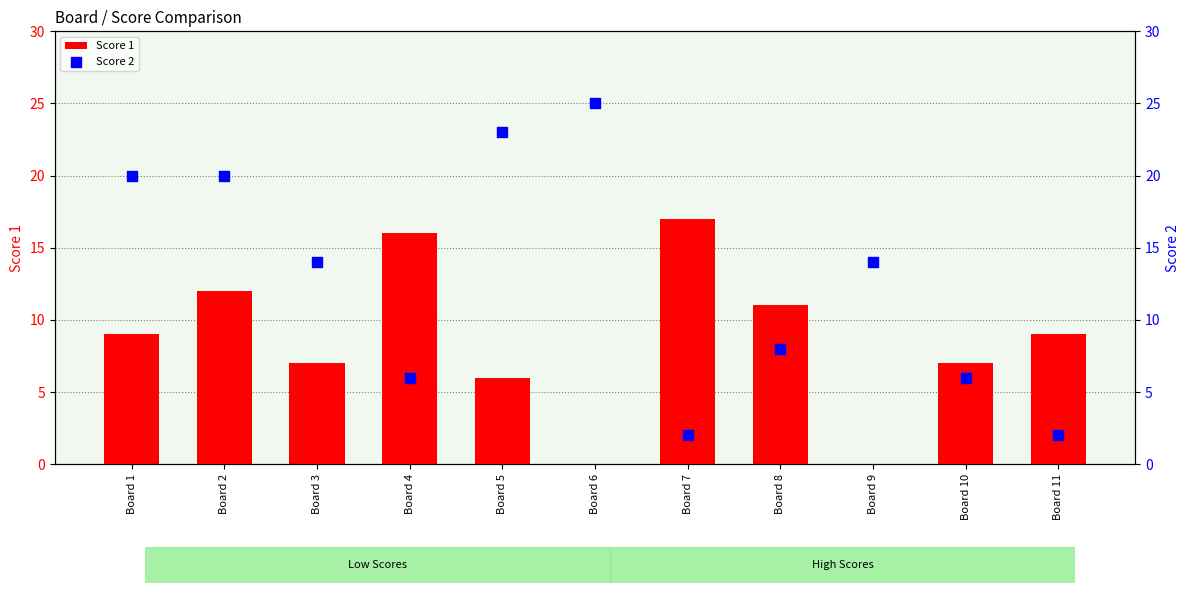

At which category is the sum across all series the highest?

Board 2